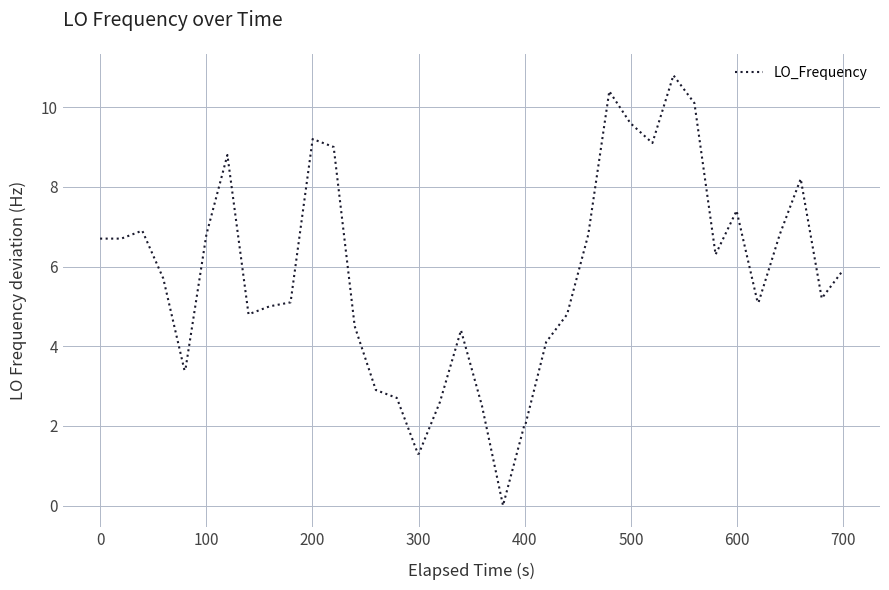

Is this an area chart (filled region under the line)?

No